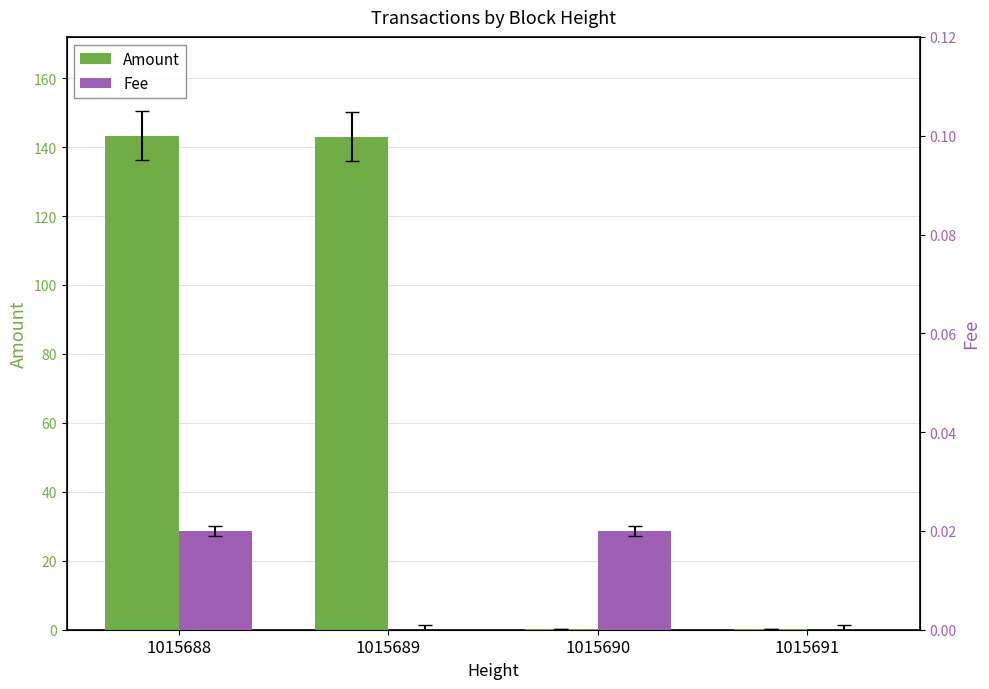

Where is Amount nearest to the value 71?

1015690